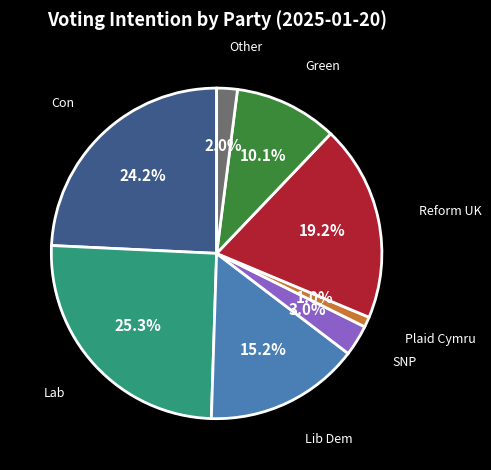

Is there a majority slice in this chart?

No